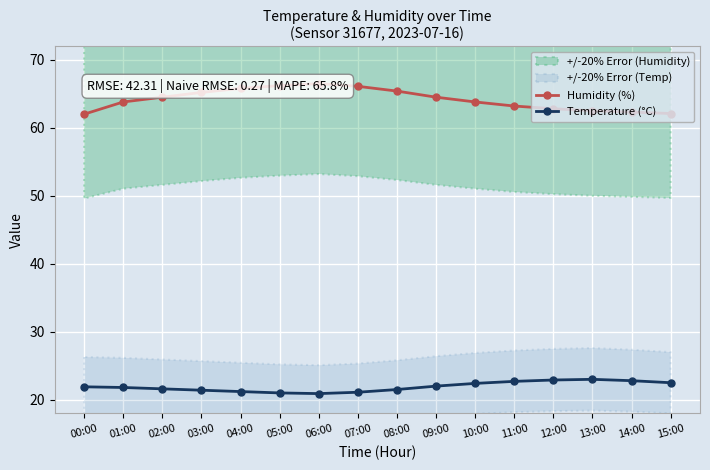

What are all the series names shown in the legend?

Humidity (%), Temperature (°C)